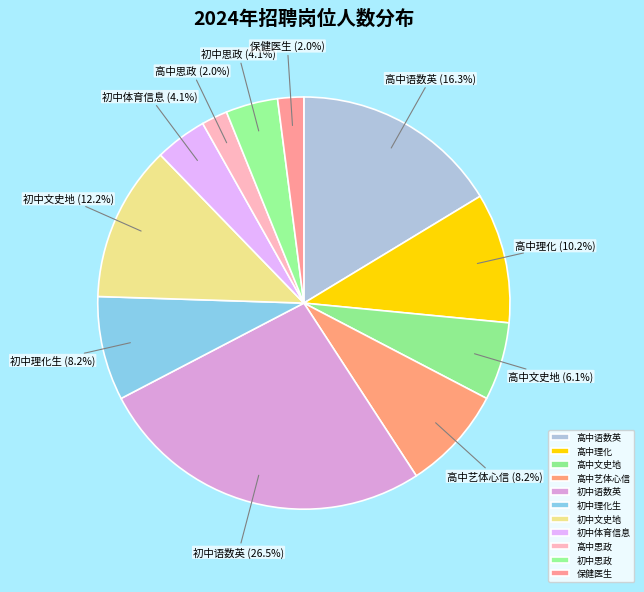

To the nearest percent, what is the average slice percentage?

9%